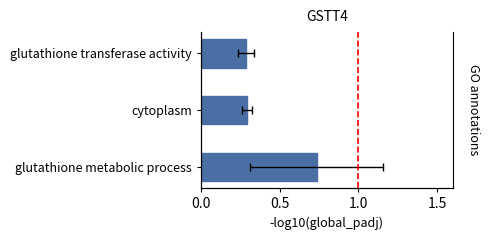

Count the number of data series in this chart.

1